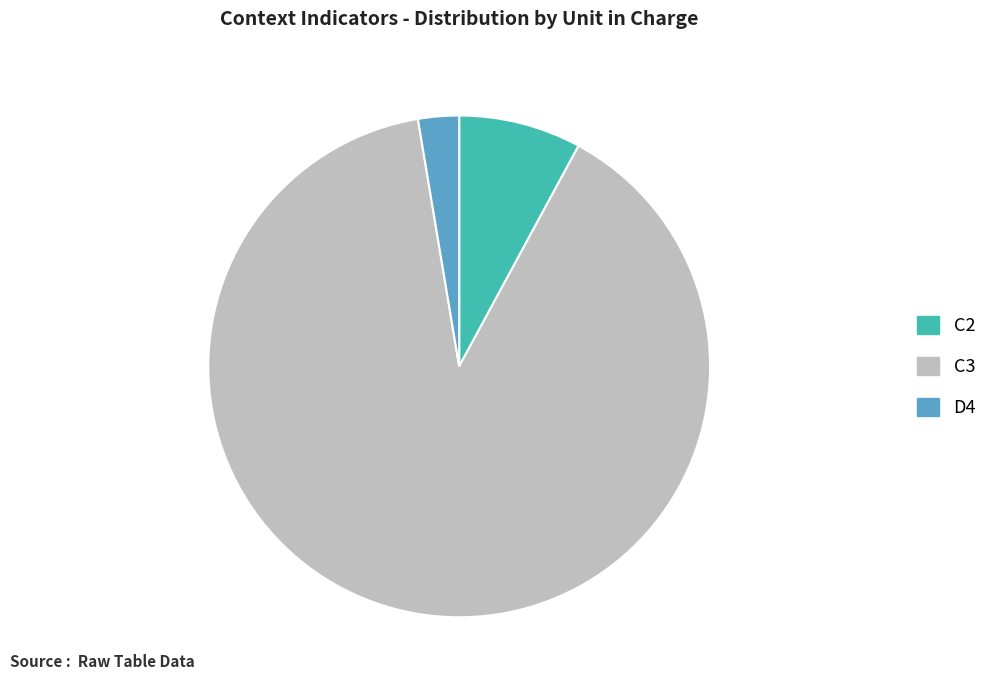

Which has a higher value, C2 or C3?

C3